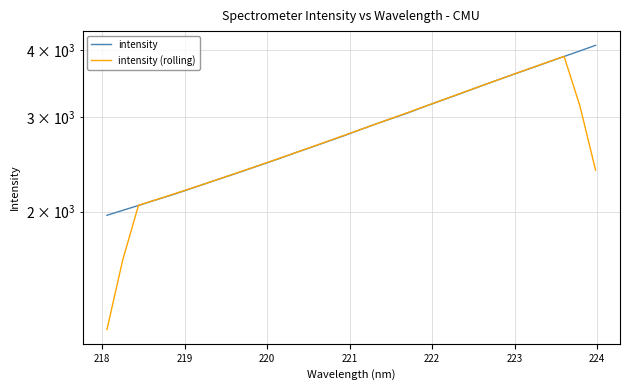

What is the difference between the maximum and minimum values in the intensity (rolling) series?

2683.2